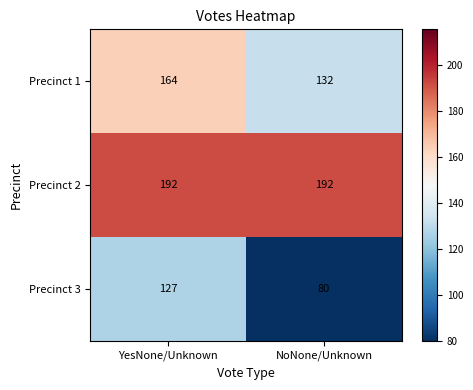

Reading left to right, extract all data points from this chart.

Precinct 1: YesNone/Unknown=164	NoNone/Unknown=132
Precinct 2: YesNone/Unknown=192	NoNone/Unknown=192
Precinct 3: YesNone/Unknown=127	NoNone/Unknown=80